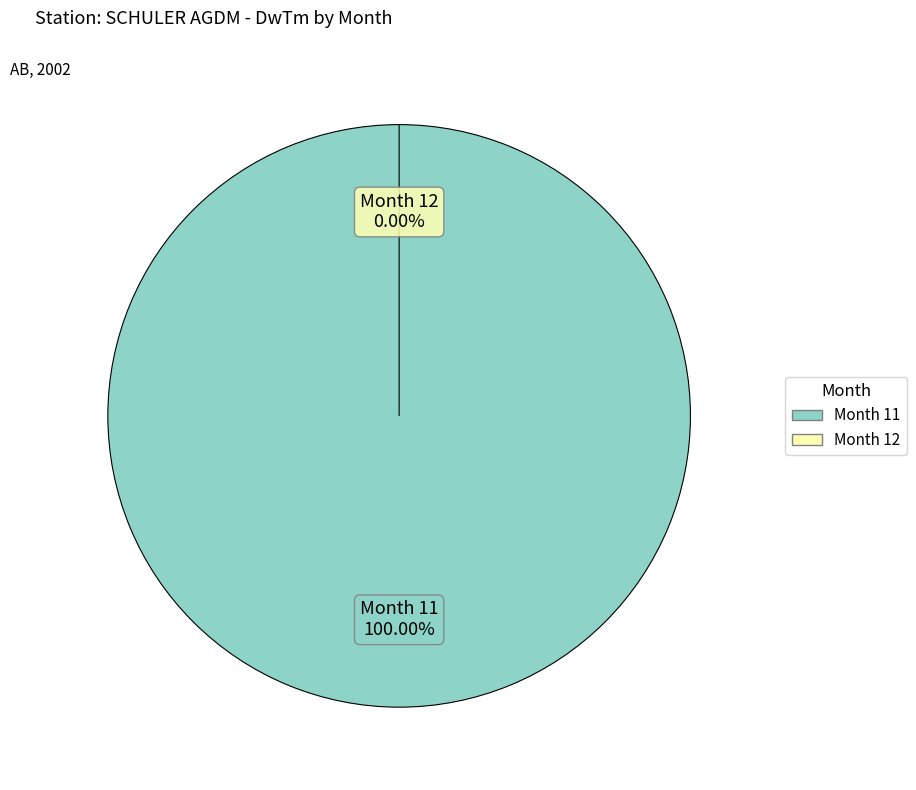

The 11 slice represents 100% of the pie. True or false?

True